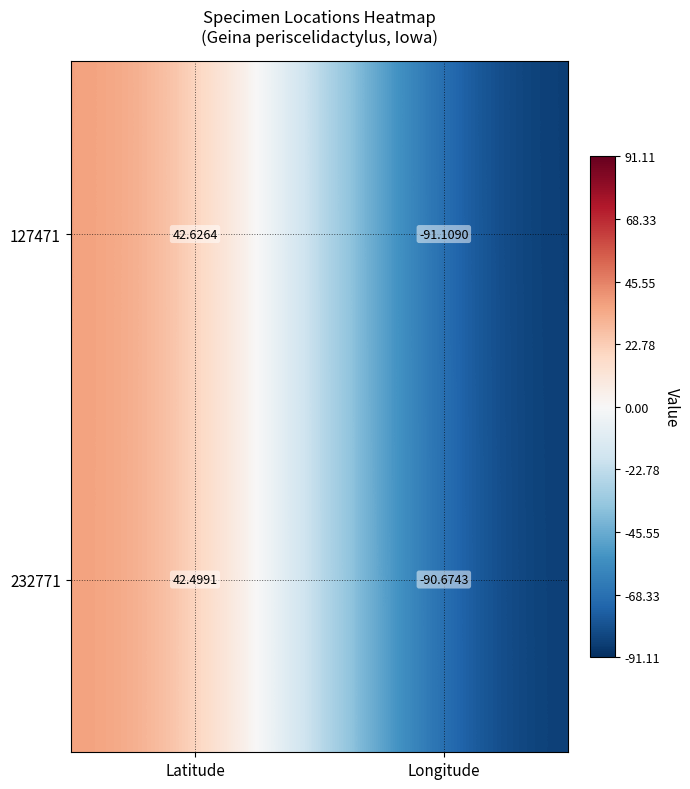

Which category has the highest value across all series?

Latitude